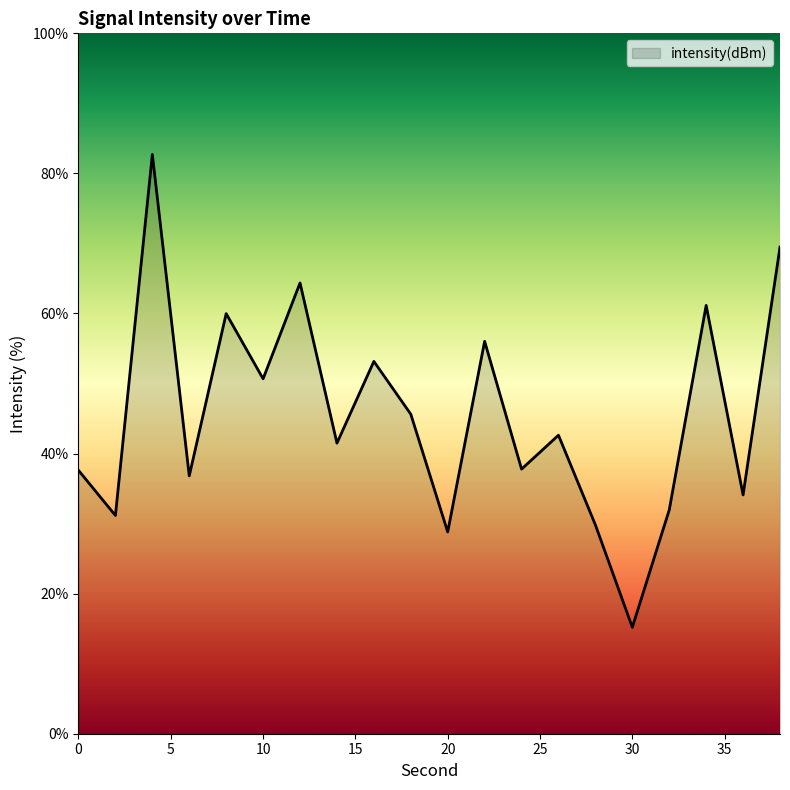

What is the difference between the maximum and minimum values?

67.5